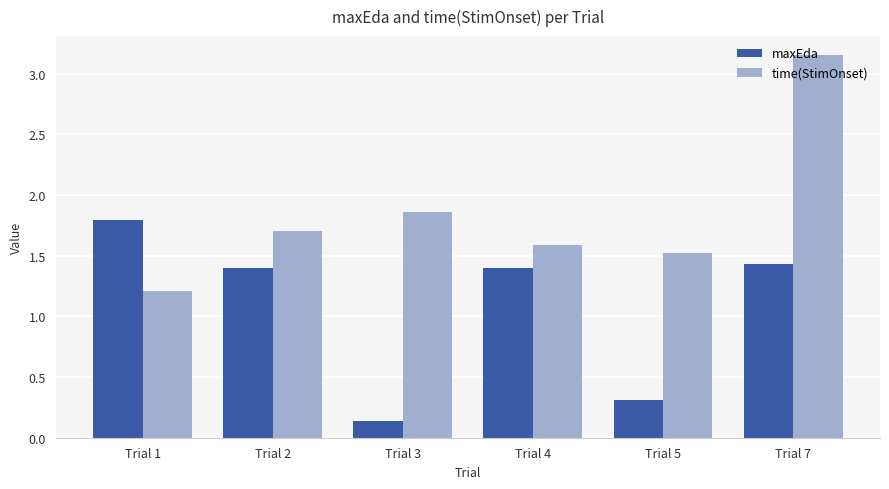

What is the highest value of the maxEda series?

1.8